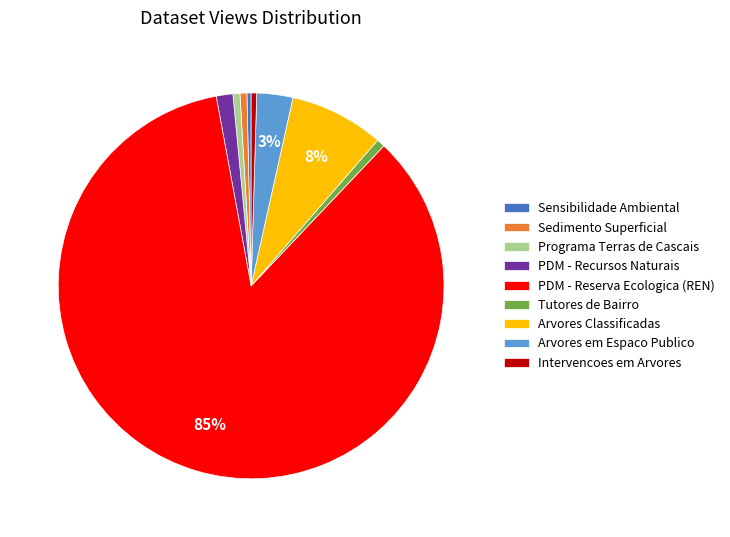

Combined, do Programa Terras de Cascais and Sedimento Superficial account for over 50%?

No